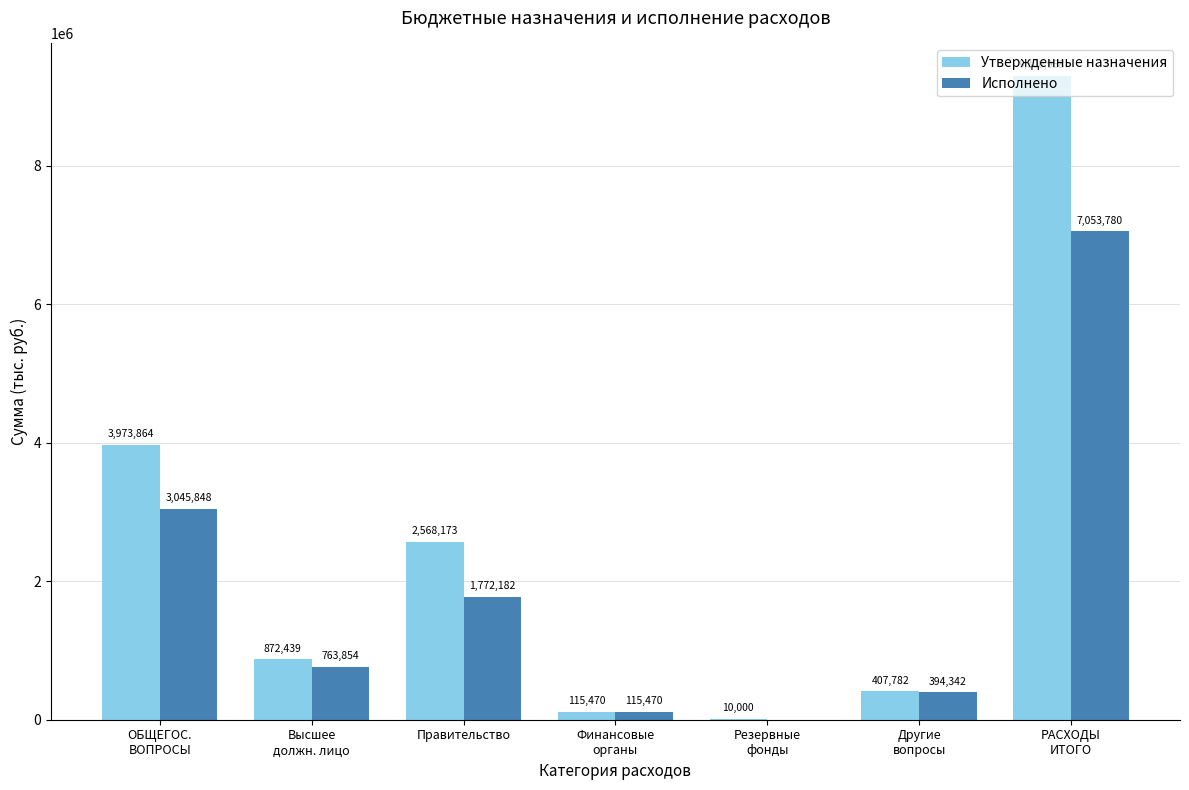

What are all the series names shown in the legend?

Утвержденные назначения, Исполнено